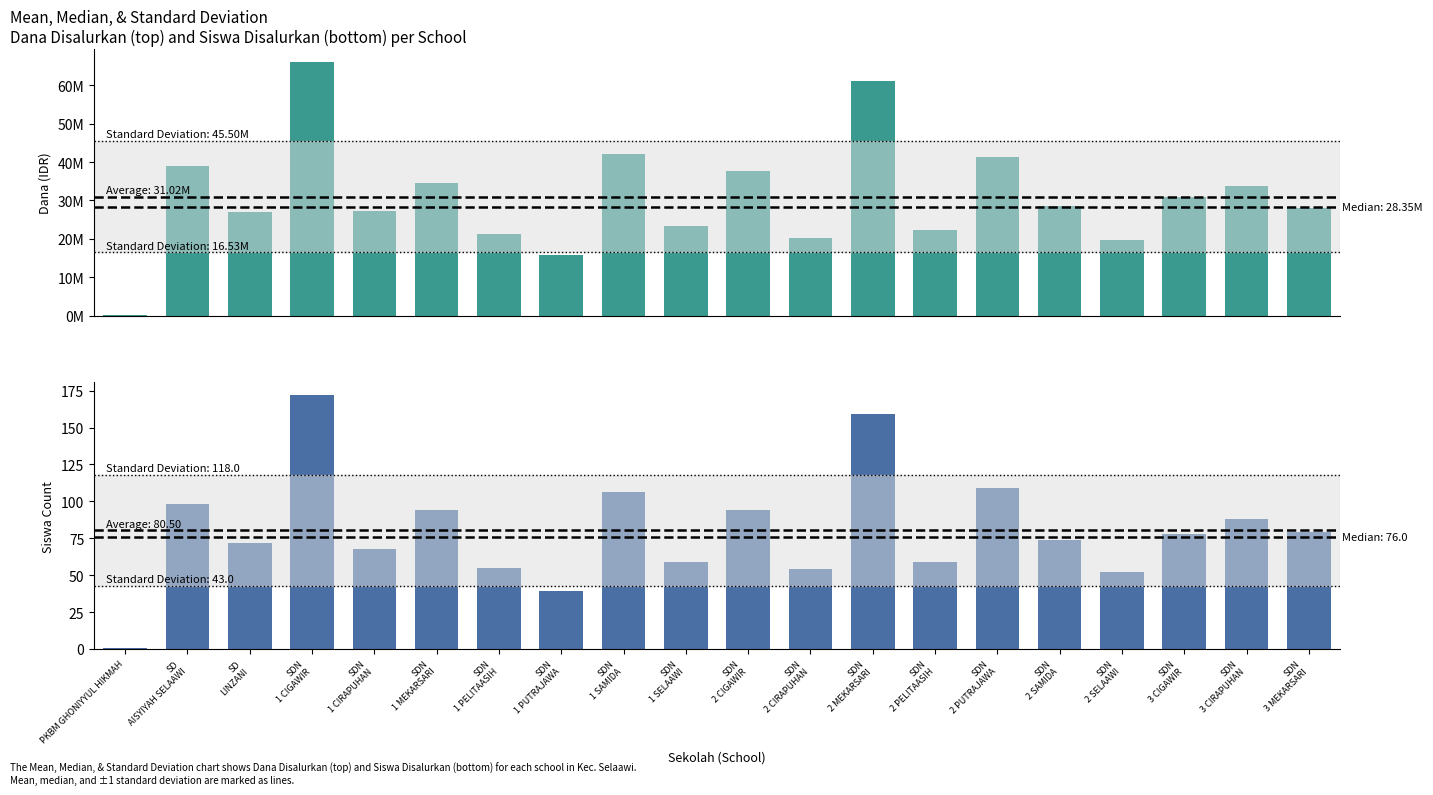

What is the smallest value displayed?

1